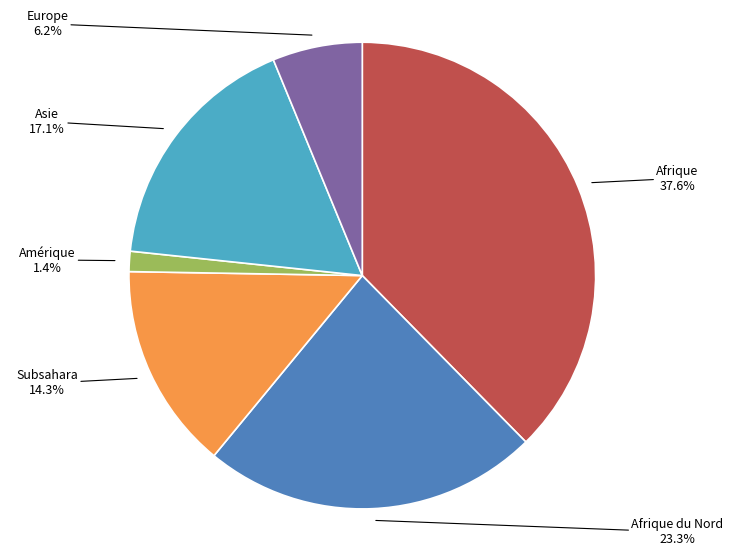

Is there any slice that represents more than half of the pie?

No